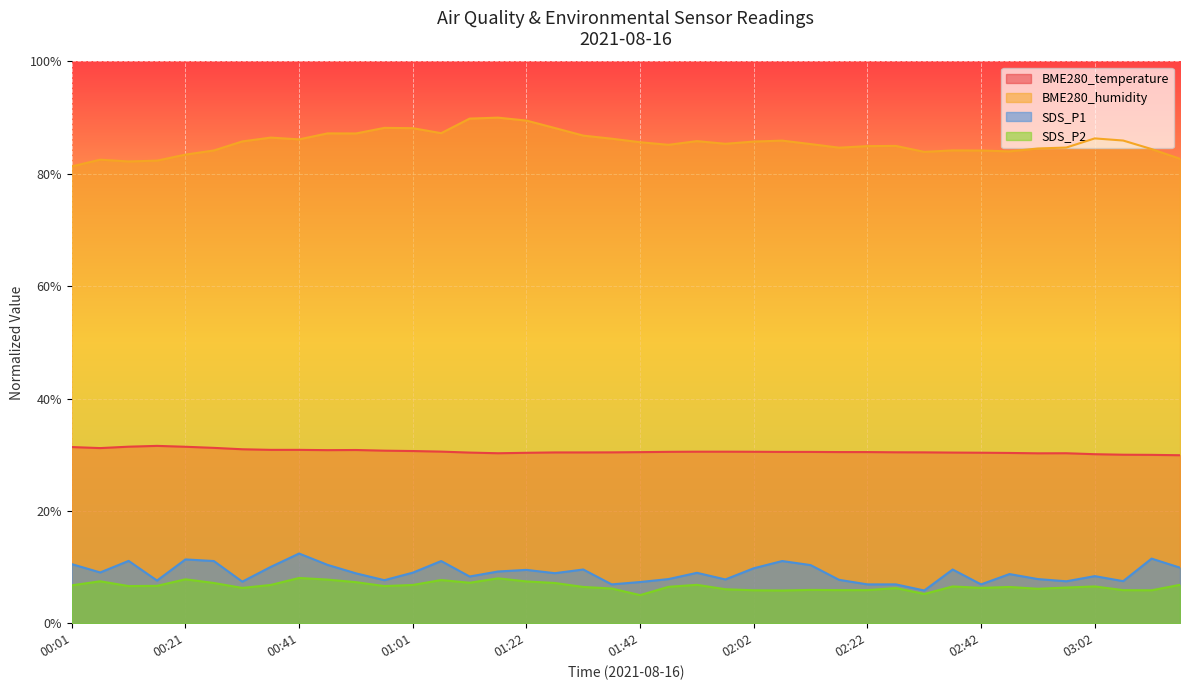

What is the approximate value of SDS_P2 at 03:07?

5.9